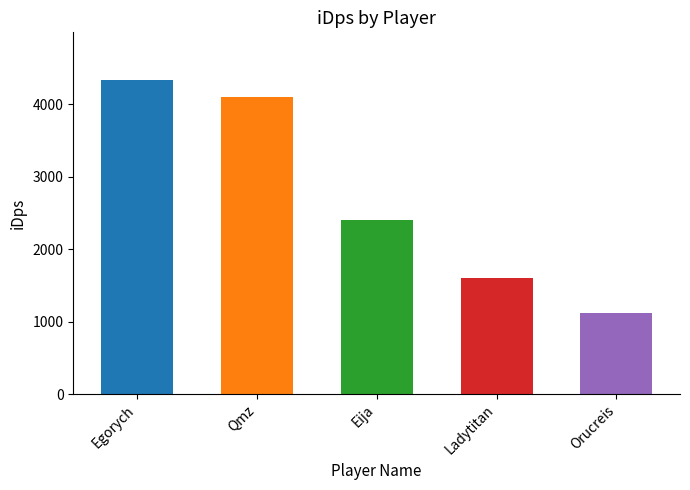

Between Eija and Ladytitan, which is larger?

Eija